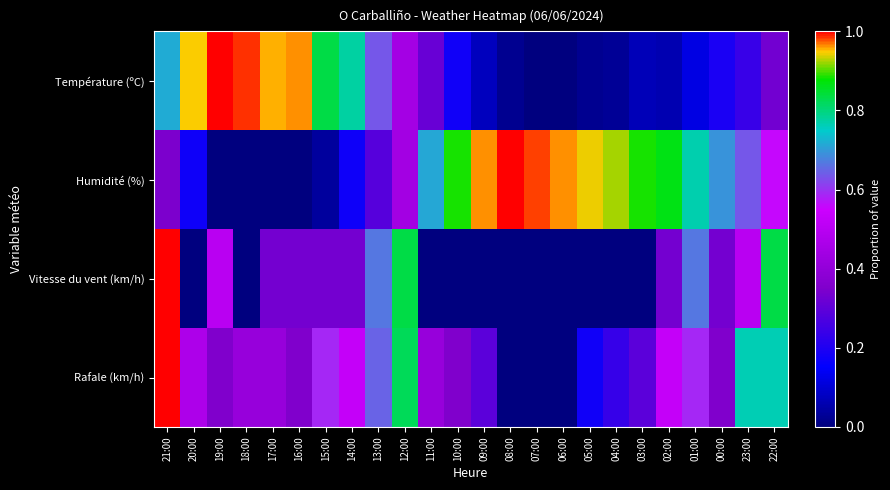

At which category is the sum across all series the highest?

21:00